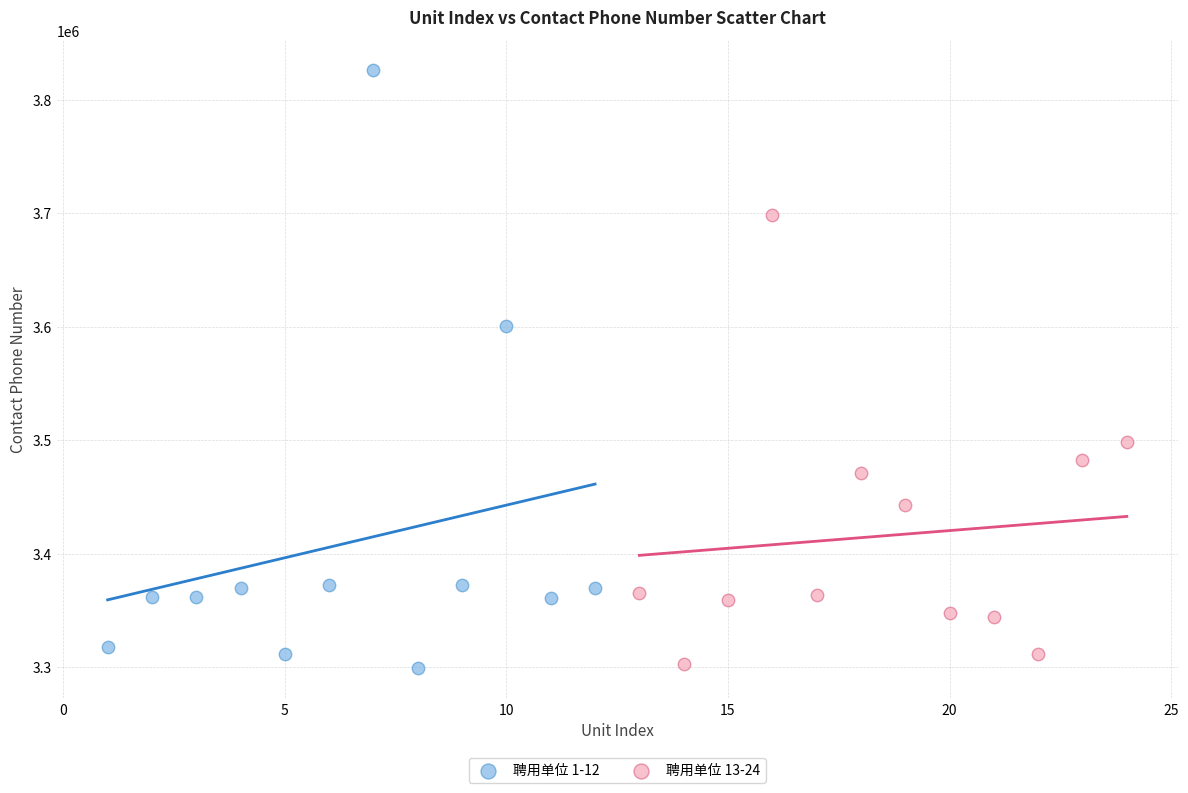

Which series contains the highest Y value?

聘用单位 1-12